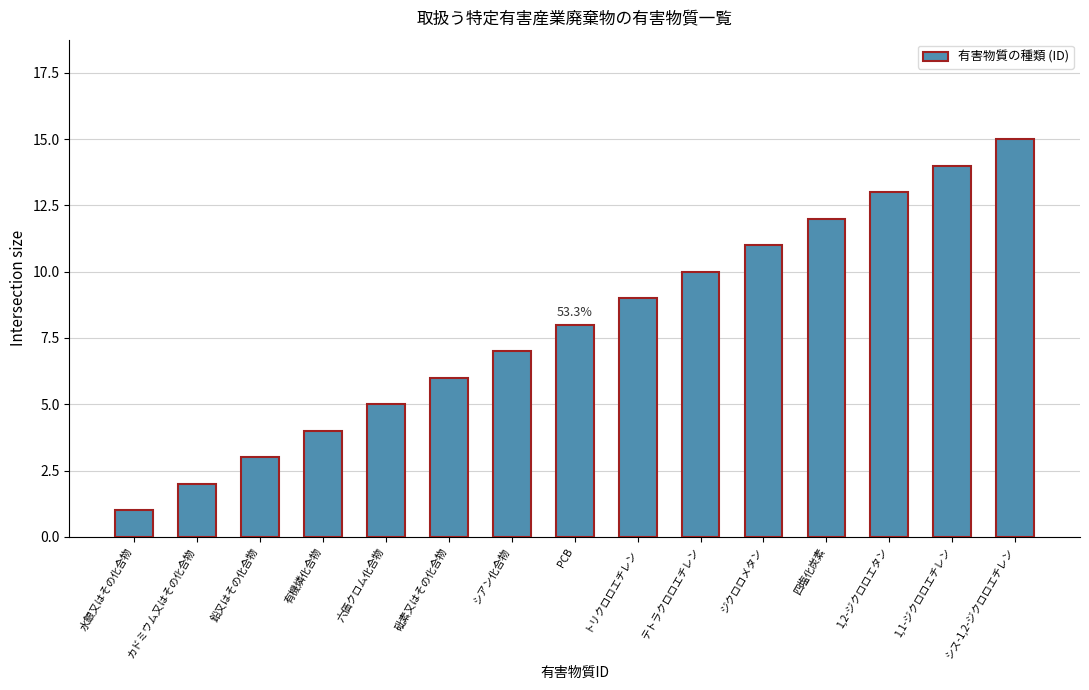

Reading left to right, extract all data points from this chart.

1	2	3	4	5	6	7	8	9	10	11	12	13	14	15